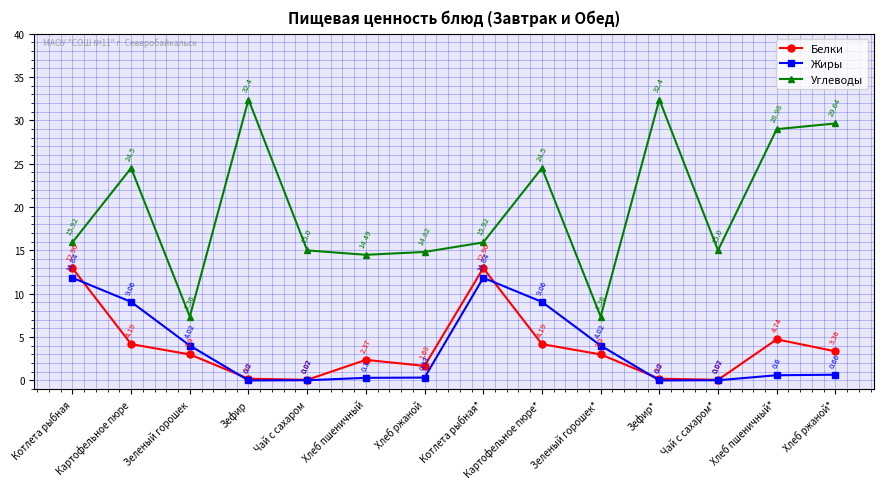

Which series has the largest total across all categories?

Углеводы